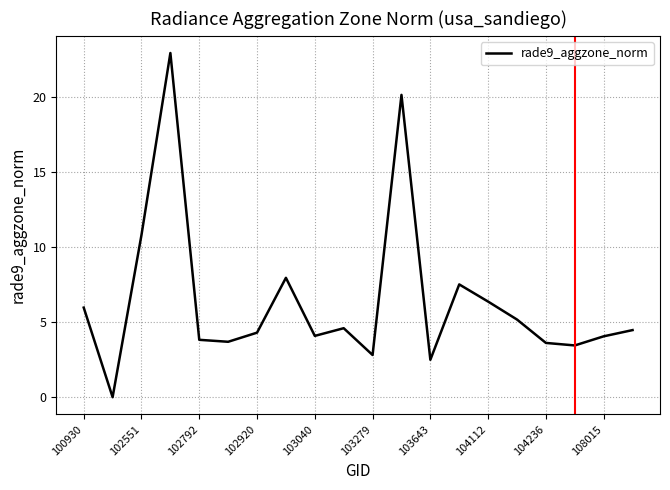

What is the greatest value displayed?

22.9